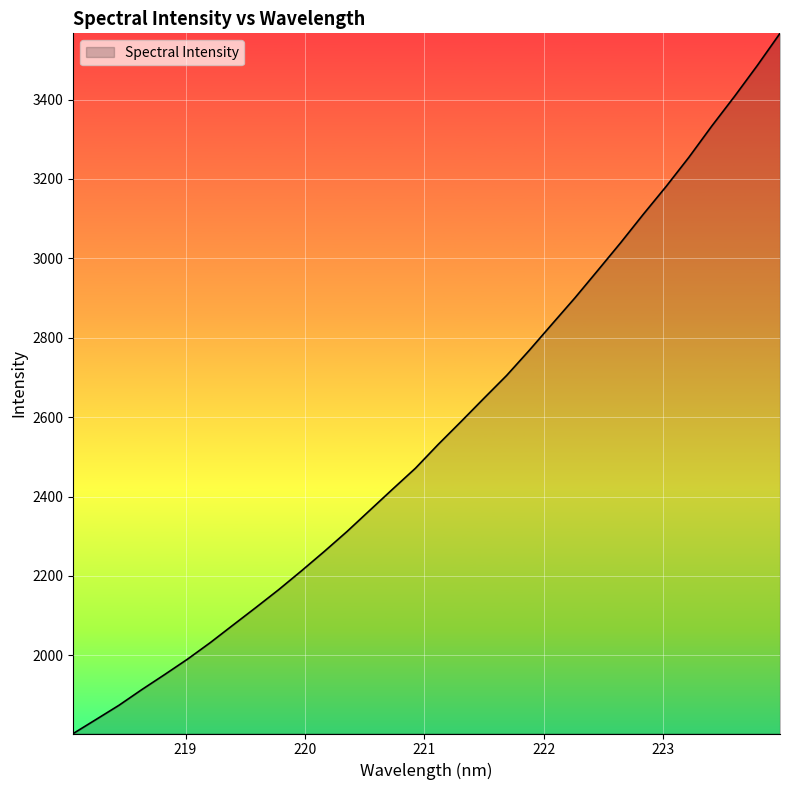

What is the minimum value shown in the chart?

1803.3